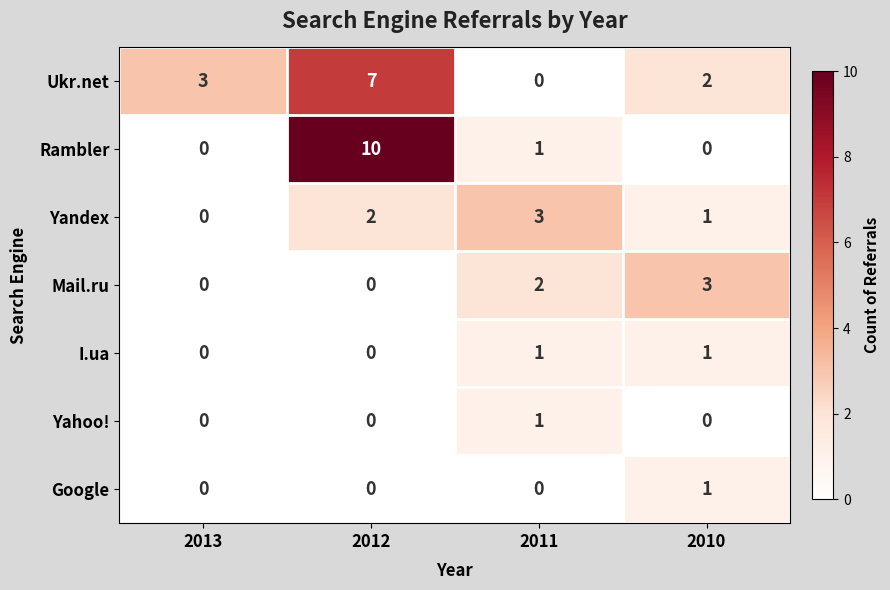

Count the number of categories in the chart.

4